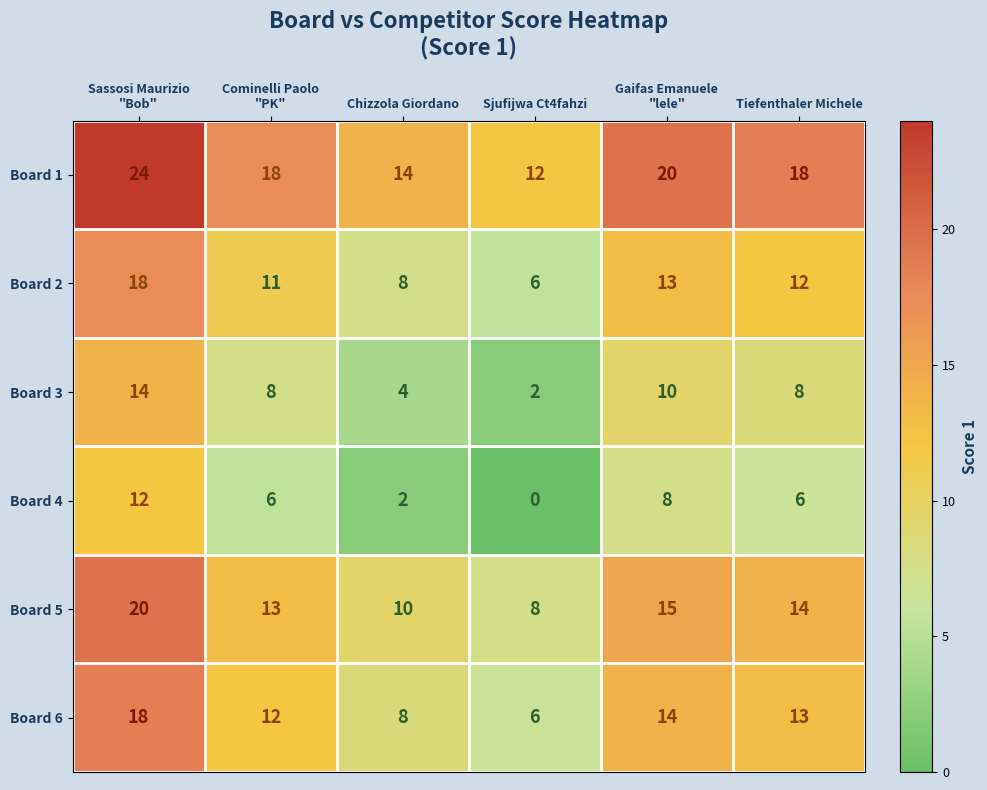

At how many categories does at least one series exceed 10?

6